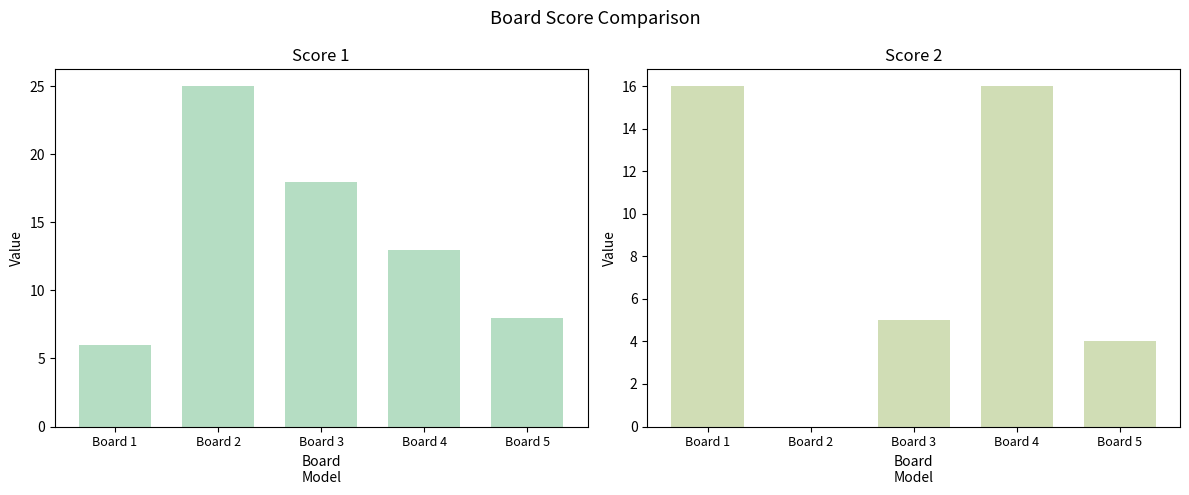

At which label is Score 1 closest to 15?

Board 4